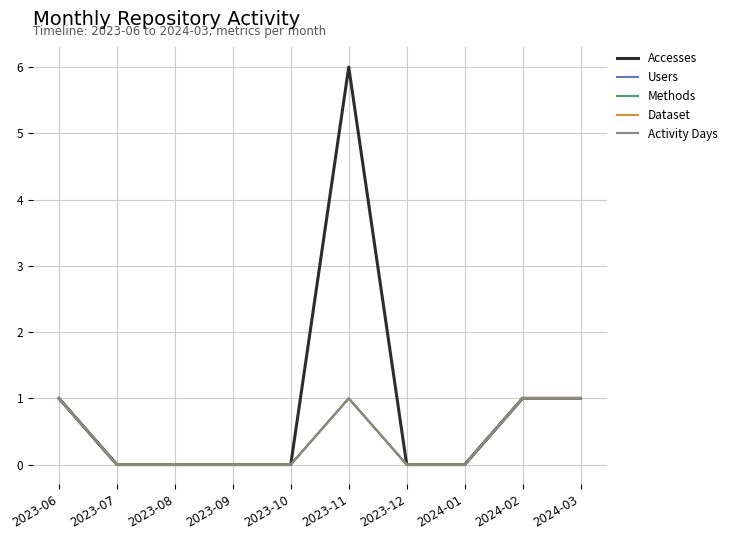

Does the chart have visible grid lines?

Yes